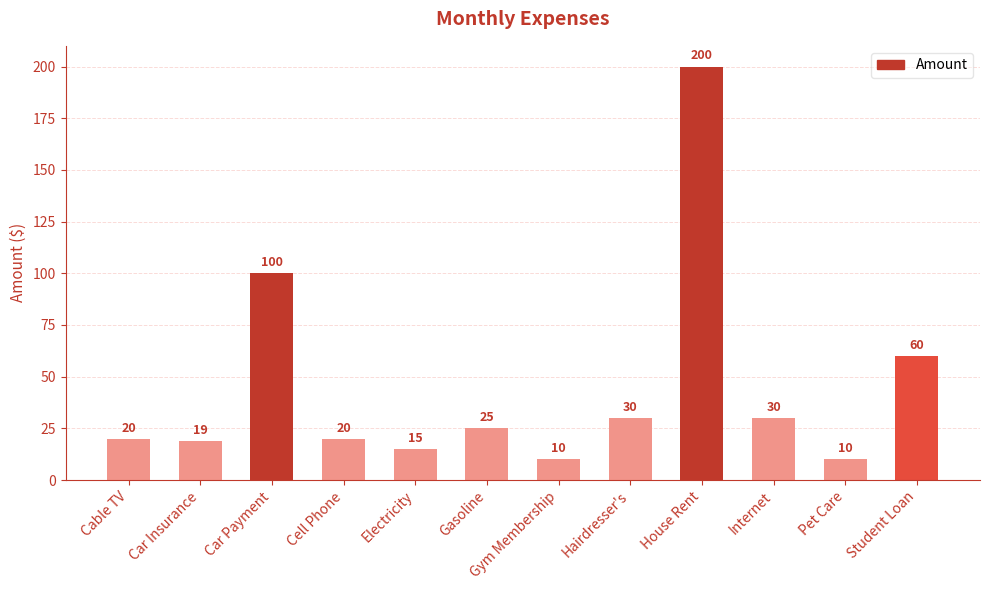

Reading right to left, list all the values displayed in this chart.

60	10	30	200	30	10	25	15	20	100	19	20